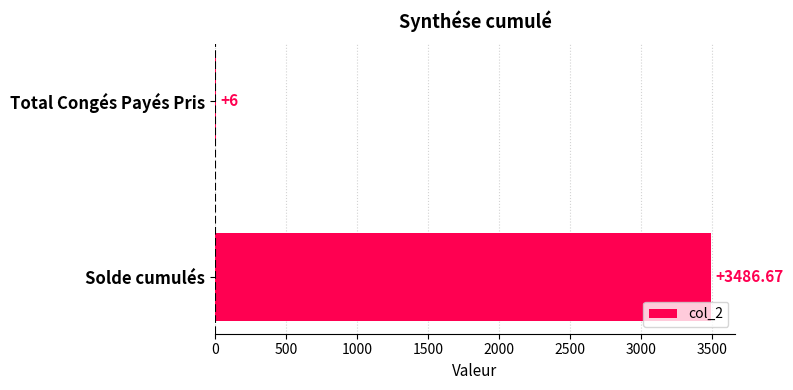

Between Total Congés Payés Pris and Solde cumulés, which is larger?

Solde cumulés